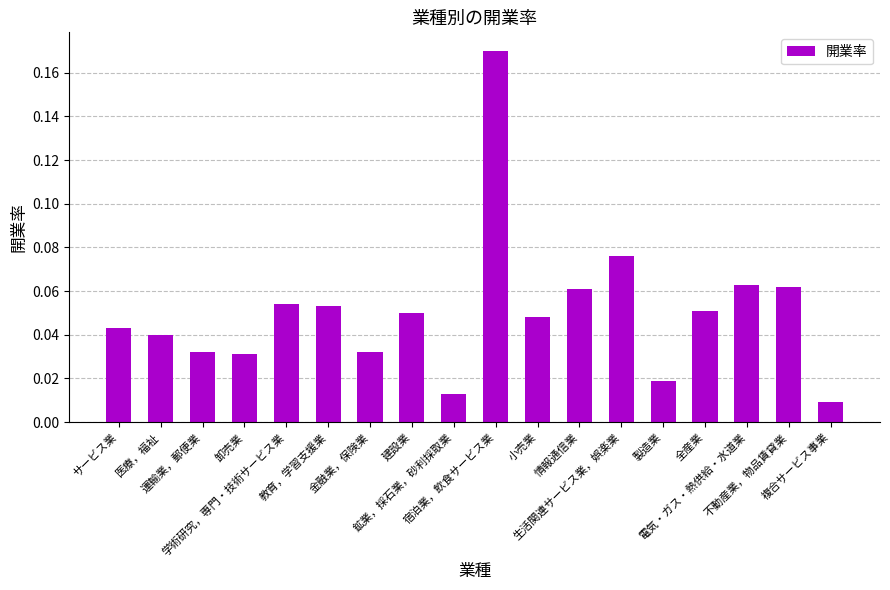

What position from the left is 医療，福祉?

2